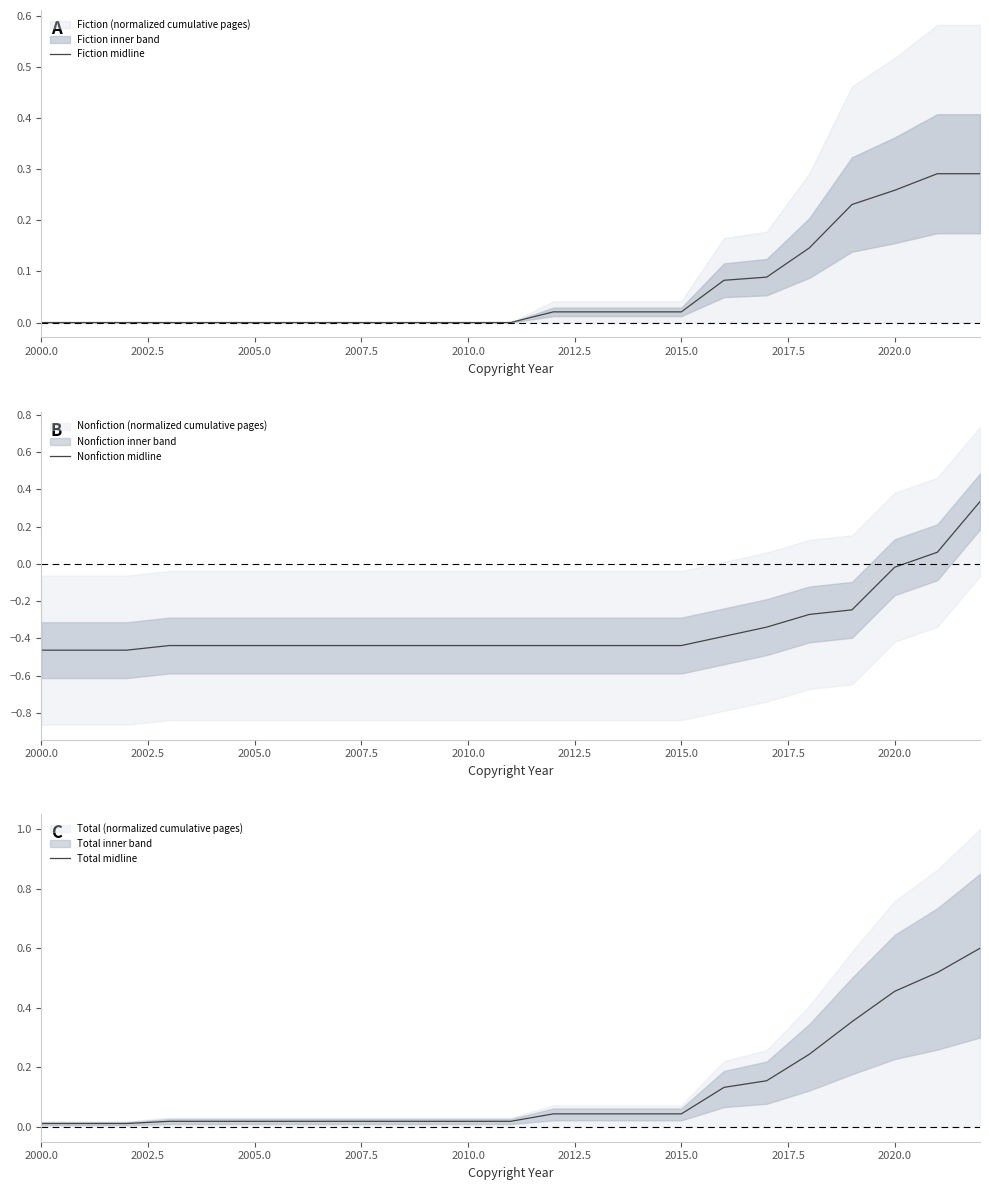

At which label is Nonfiction midline closest to 0?

2020.0